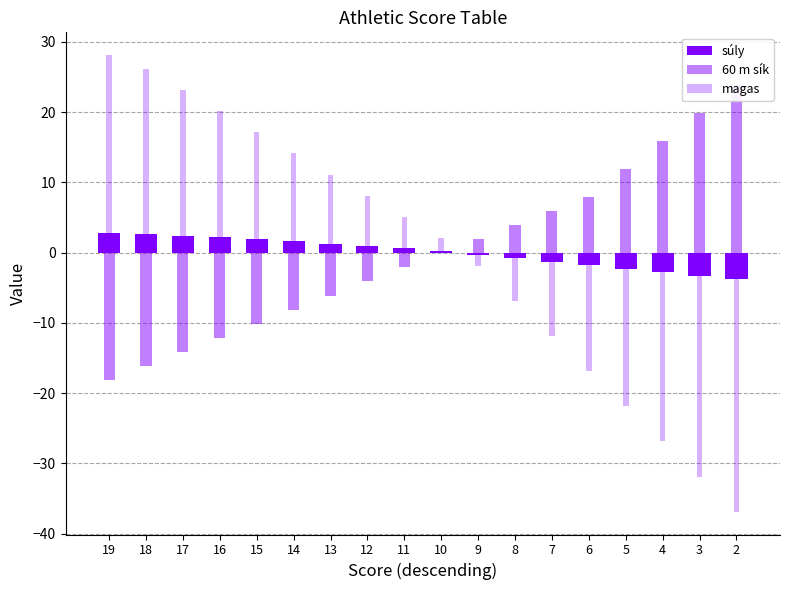

Between 15 and 10, which is larger?

15